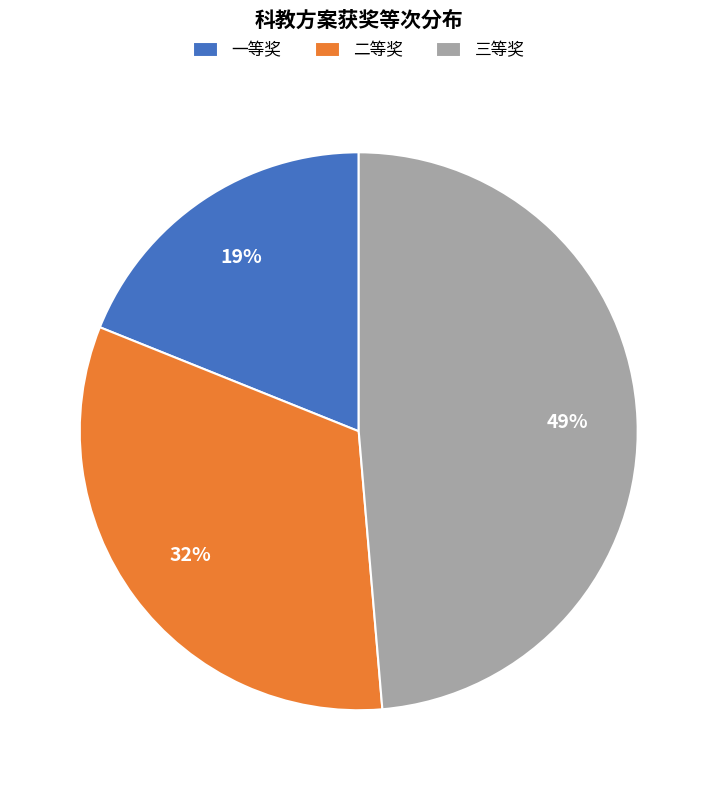

Which slice is the smallest?

一等奖